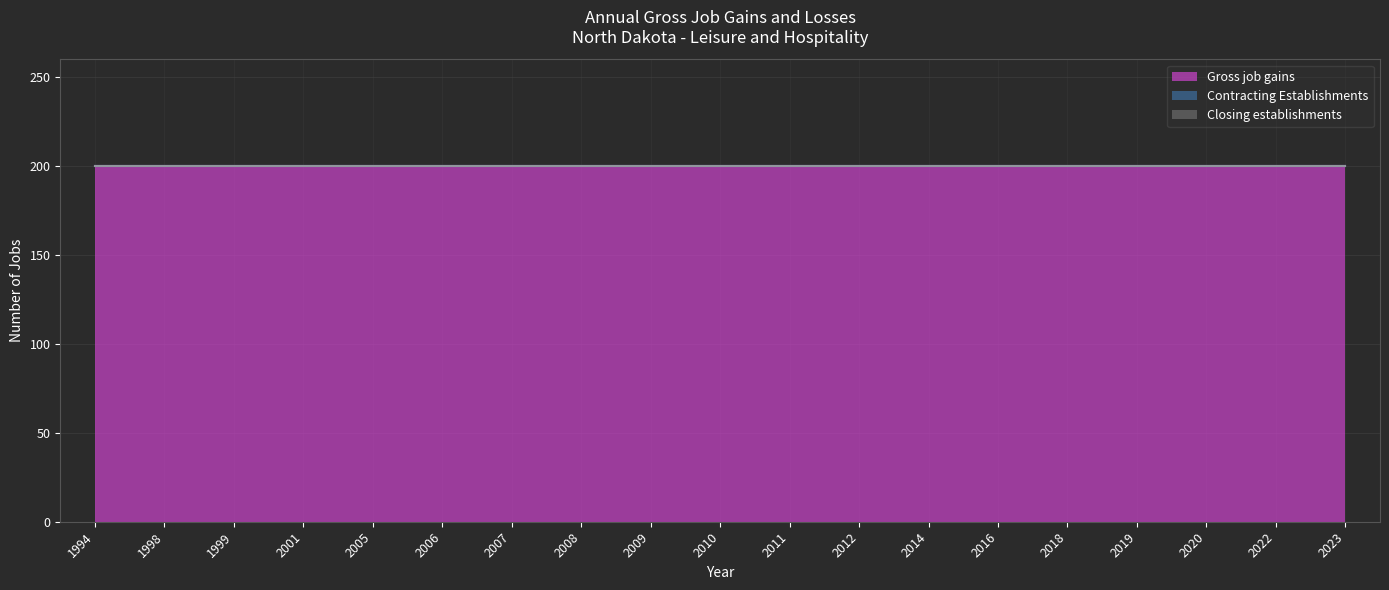

Reading left to right, list all the values displayed in this chart.

Gross job gains: 1994=200	1998=200	1999=200	2001=200	2005=200	2006=200	2007=200	2008=200	2009=200	2010=200	2011=200	2012=200	2014=200	2016=200	2018=200	2019=200	2020=200	2022=200	2023=200
Contracting Establishments: 1994=0	1998=0	1999=0	2001=0	2005=0	2006=0	2007=0	2008=0	2009=0	2010=0	2011=0	2012=0	2014=0	2016=0	2018=0	2019=0	2020=0	2022=0	2023=0
Closing establishments: 1994=0	1998=0	1999=0	2001=0	2005=0	2006=0	2007=0	2008=0	2009=0	2010=0	2011=0	2012=0	2014=0	2016=0	2018=0	2019=0	2020=0	2022=0	2023=0